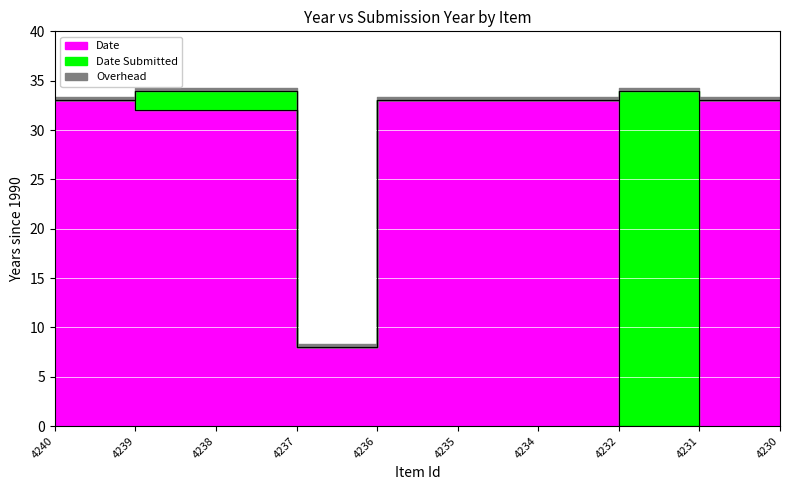

What is the minimum value shown in the chart?

8